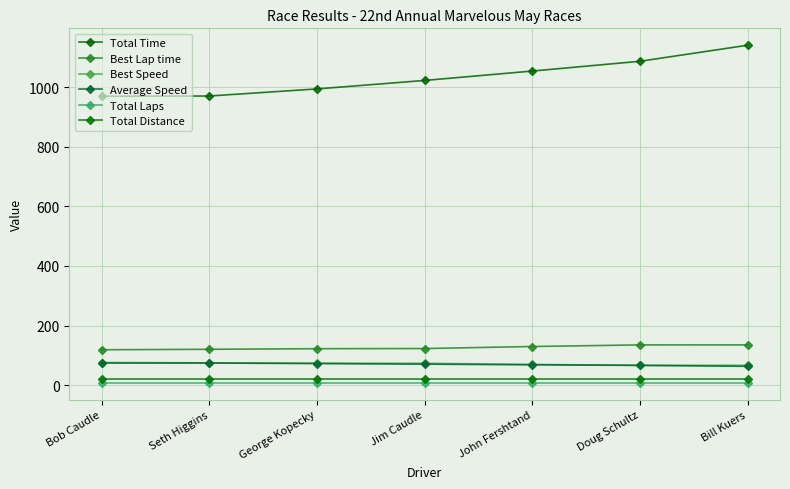

True or false: Total Time has more than 0 interior local peaks.

False